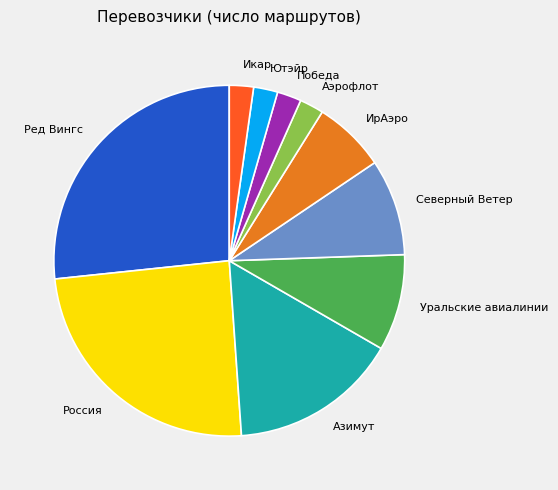

Does Победа represent more than half of the total?

No